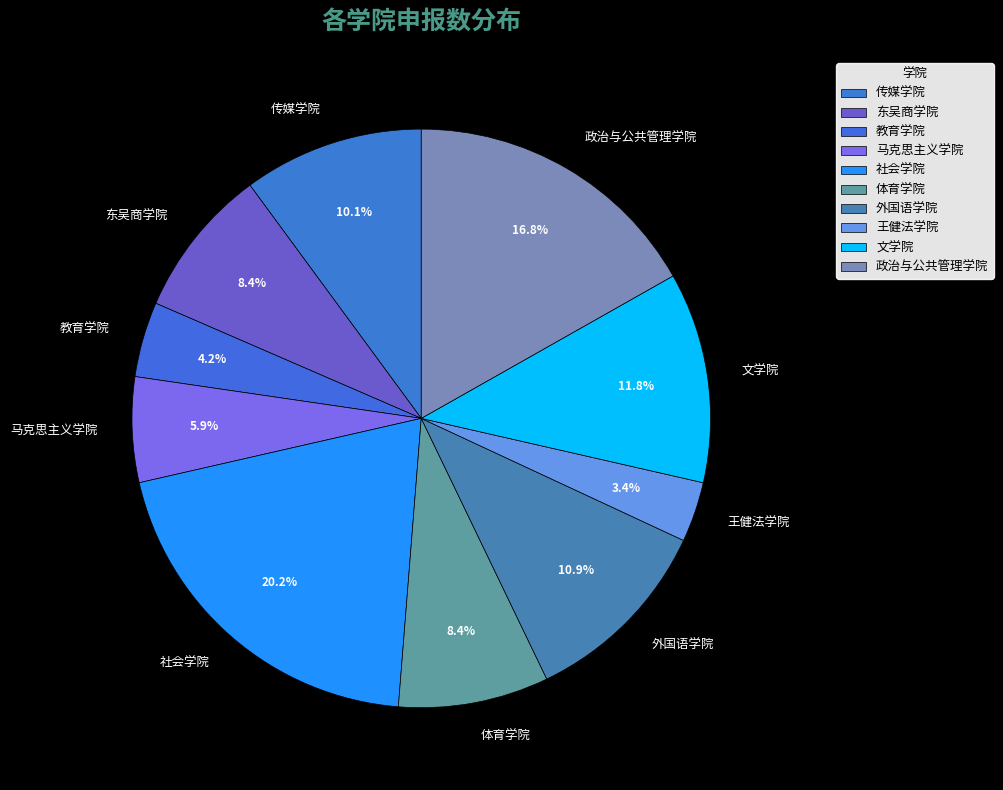

How many slices are in this pie chart?

10